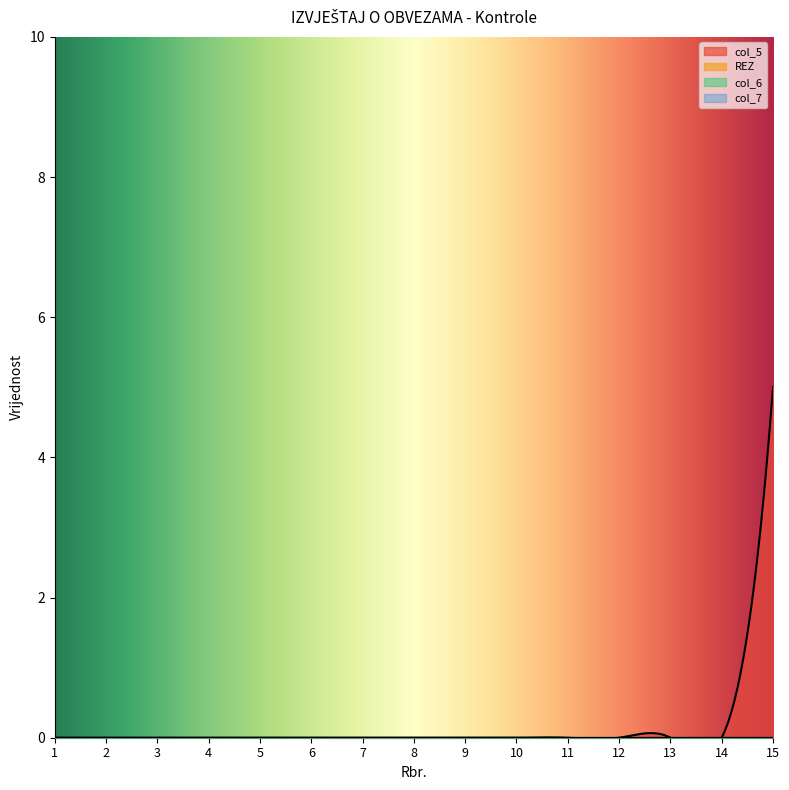

The col_6 series shows 0 at 1. True or false?

True